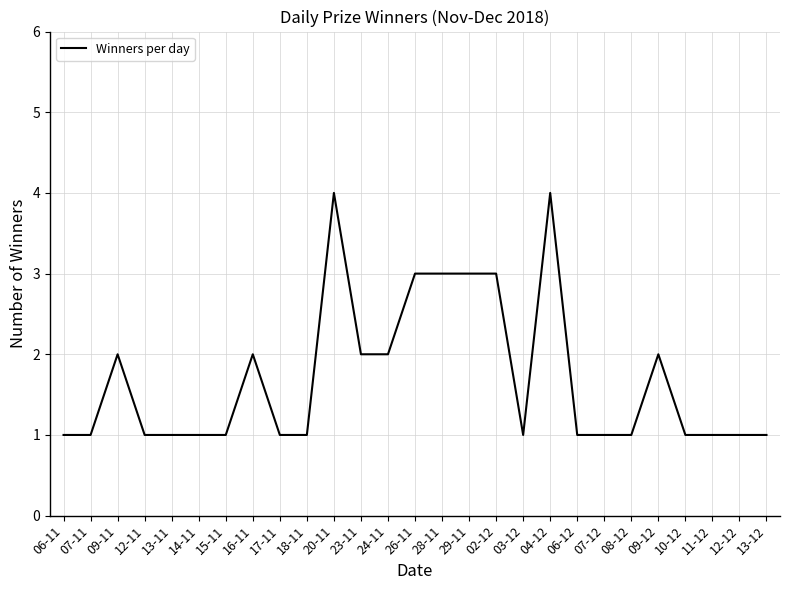

What is the difference between the values at 29-11 and 08-12?

2